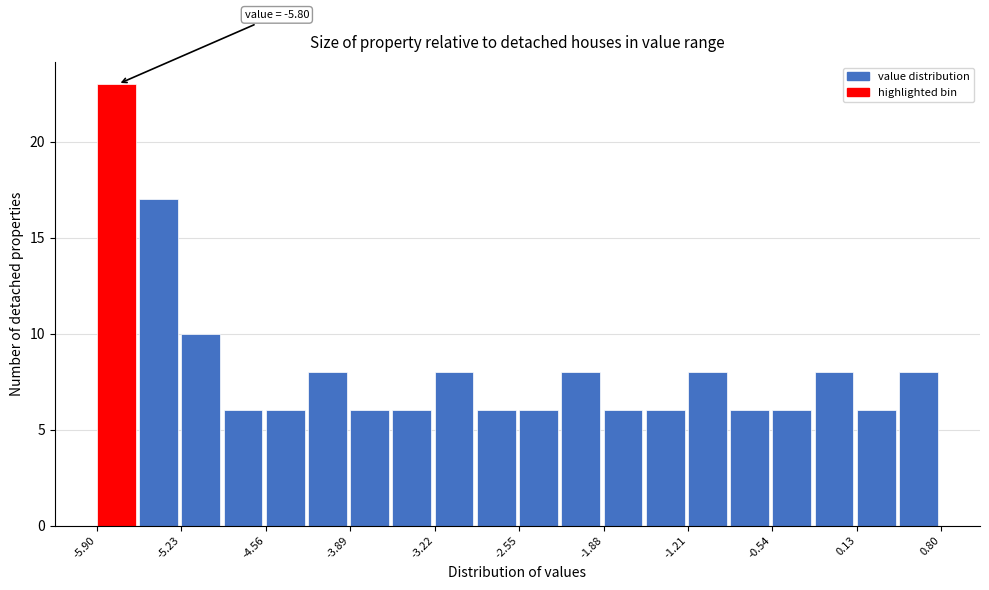

Around what value on the x-axis is the tallest bar? Give the approximate position of its centre, as read against the axis.

-5.7